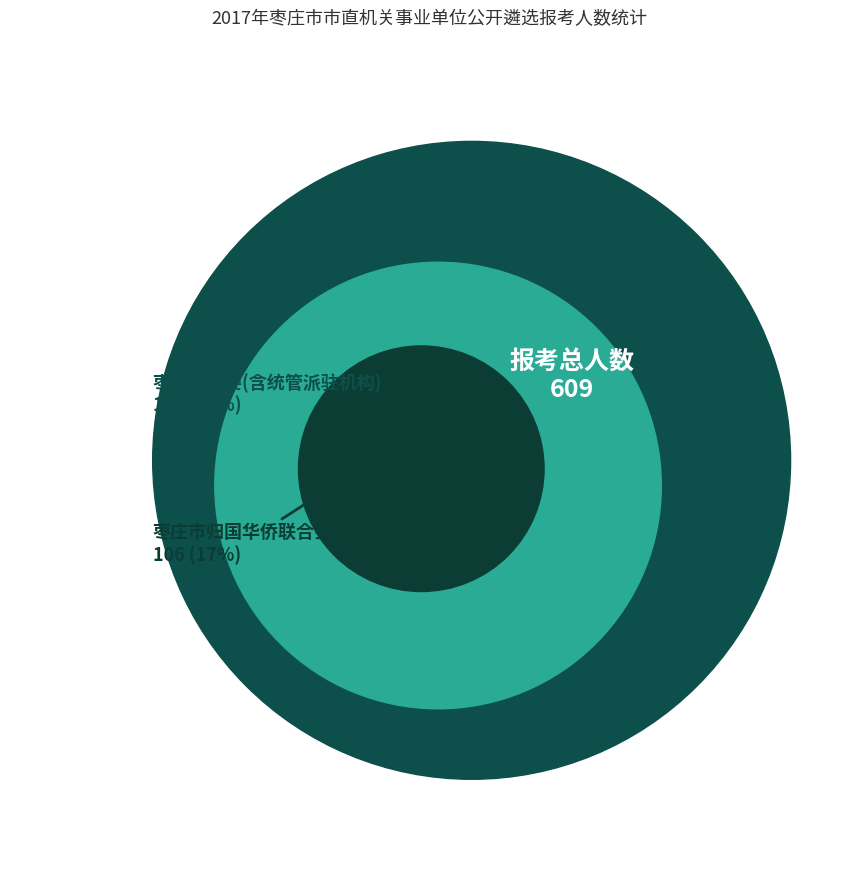

Is there any slice that represents more than half of the pie?

No